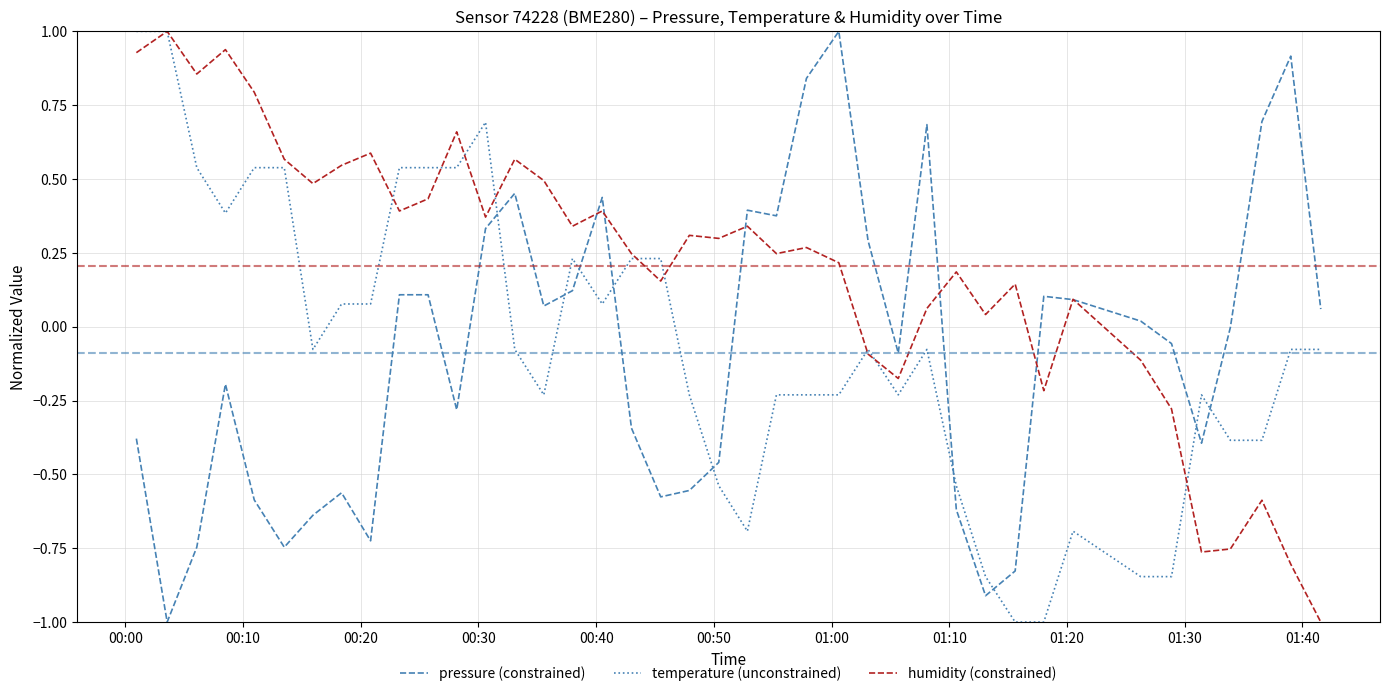

True or false: temperature (unconstrained) and pressure (constrained) cross at least once.

True